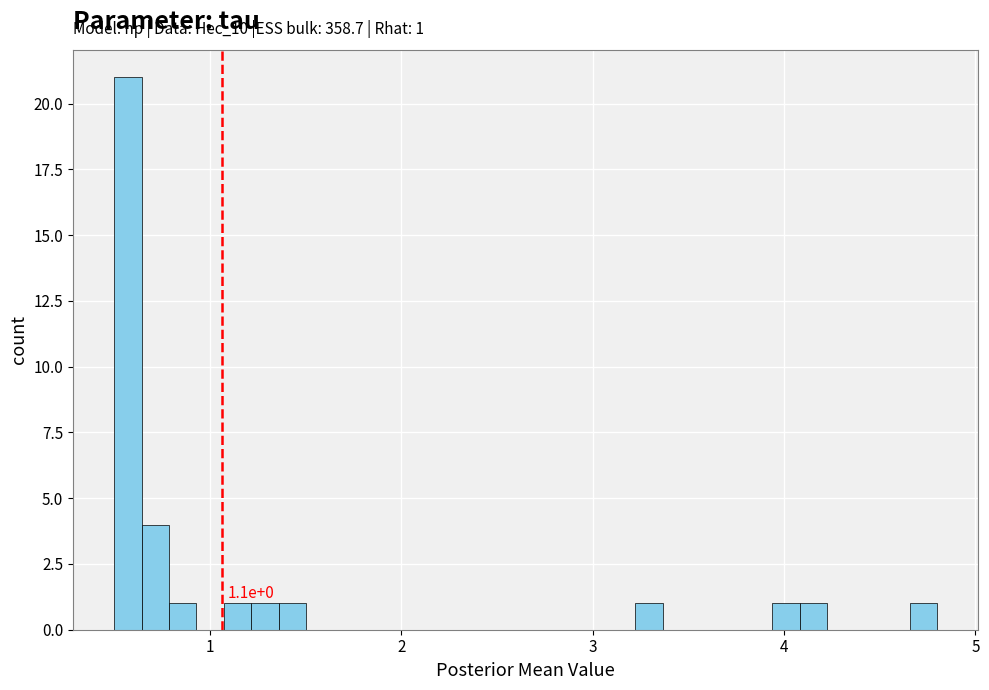

Read against the x-axis, roughly where is the centre of the tallest bar?

0.6